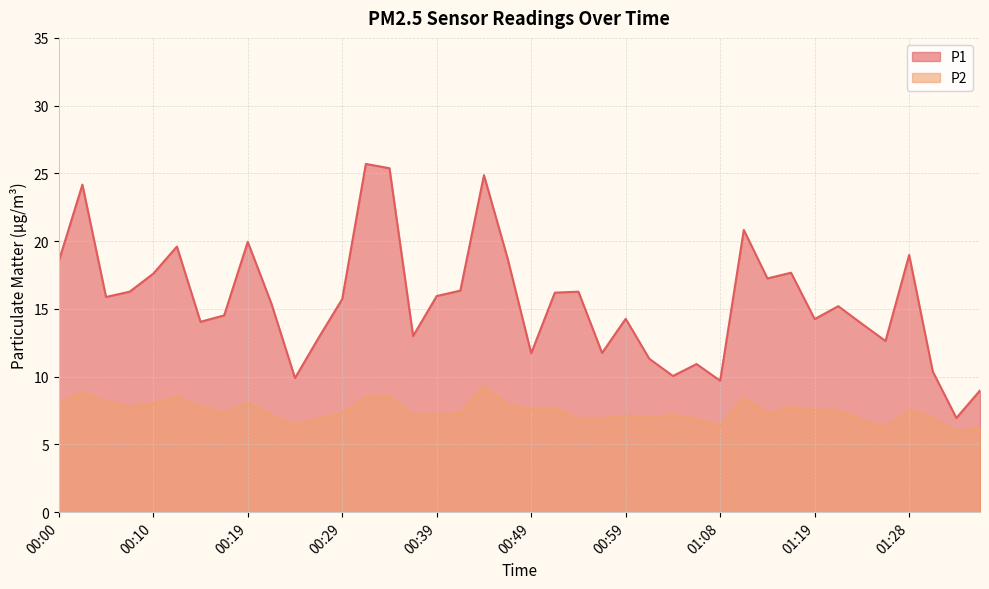

At which label does P1 reach its minimum?

01:33